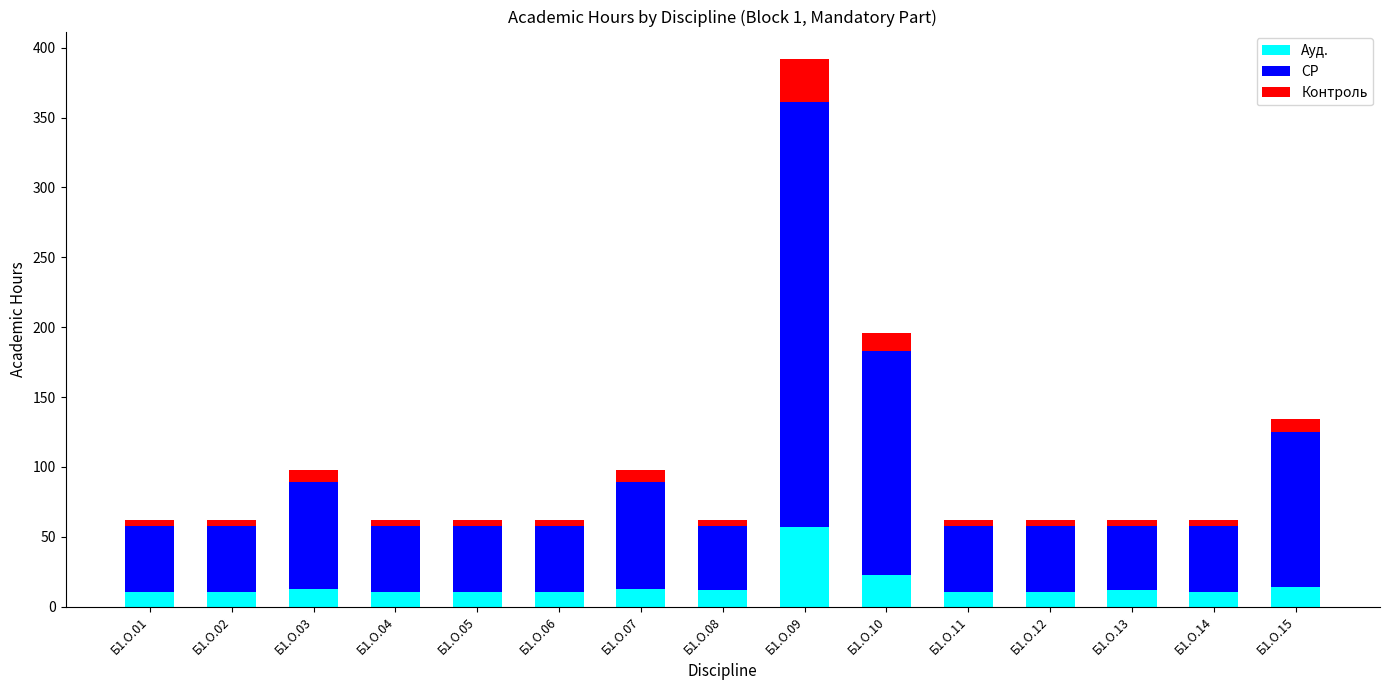

What is the total value across all series at Б1.О.09?

392.0